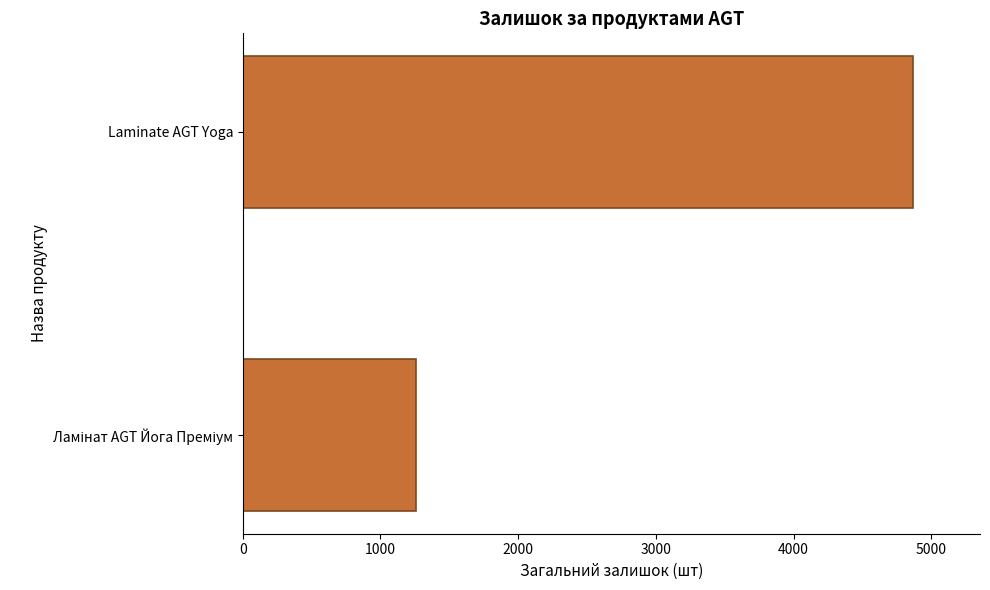

Does the chart contain stacked bars?

No